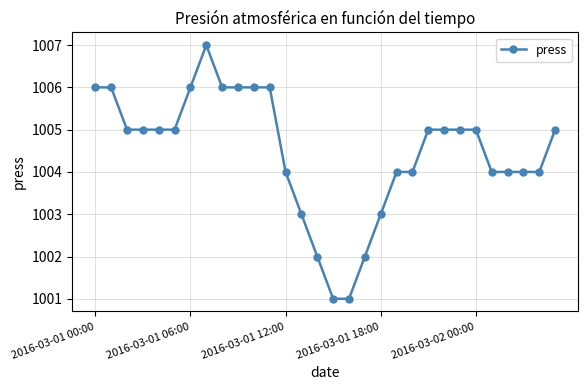

What is the sum of all values?

30134